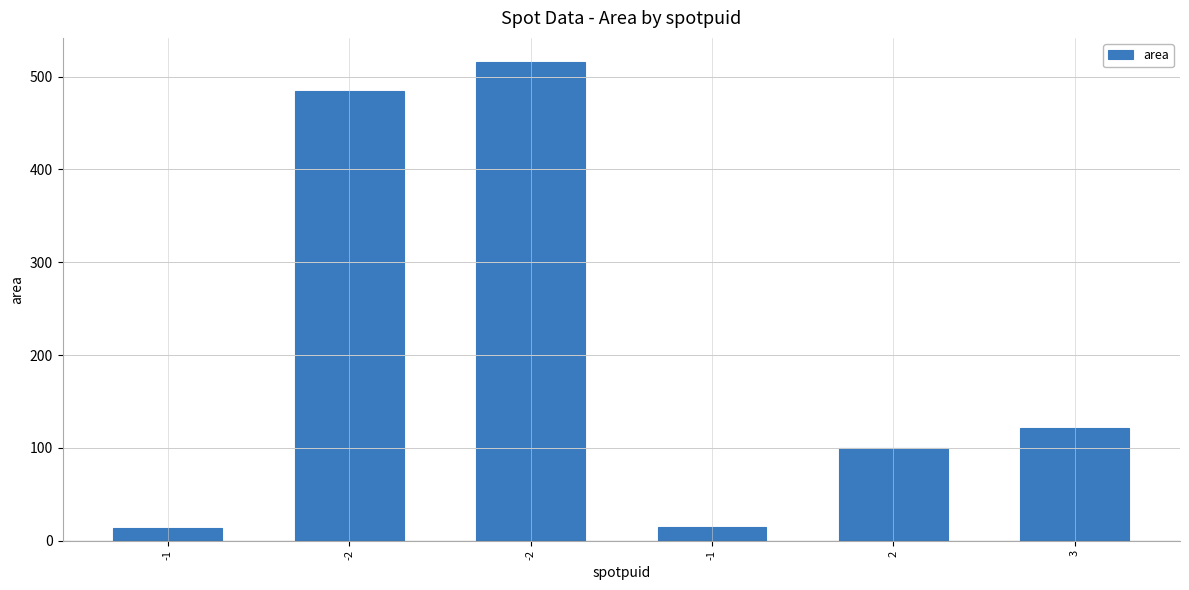

What is the average value?

208